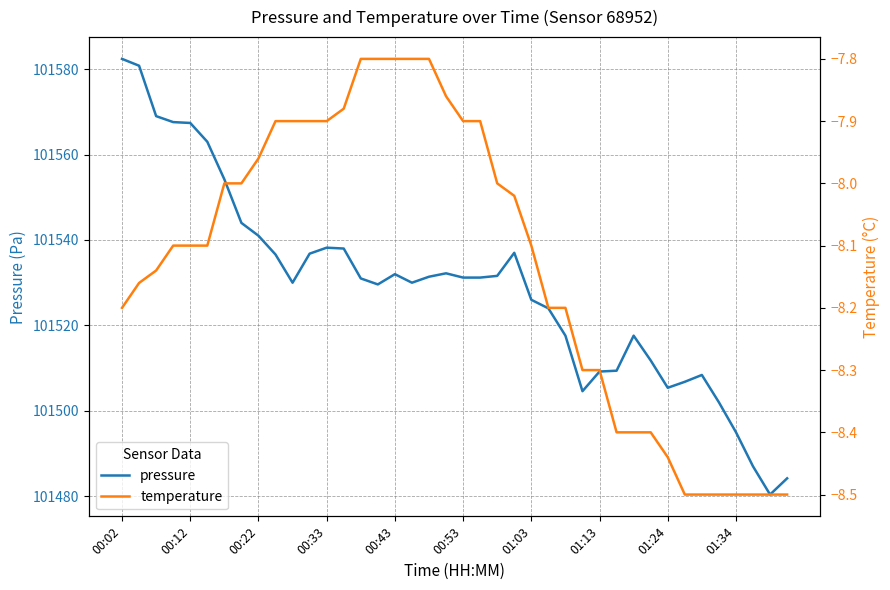

Which series has the largest total across all categories?

pressure